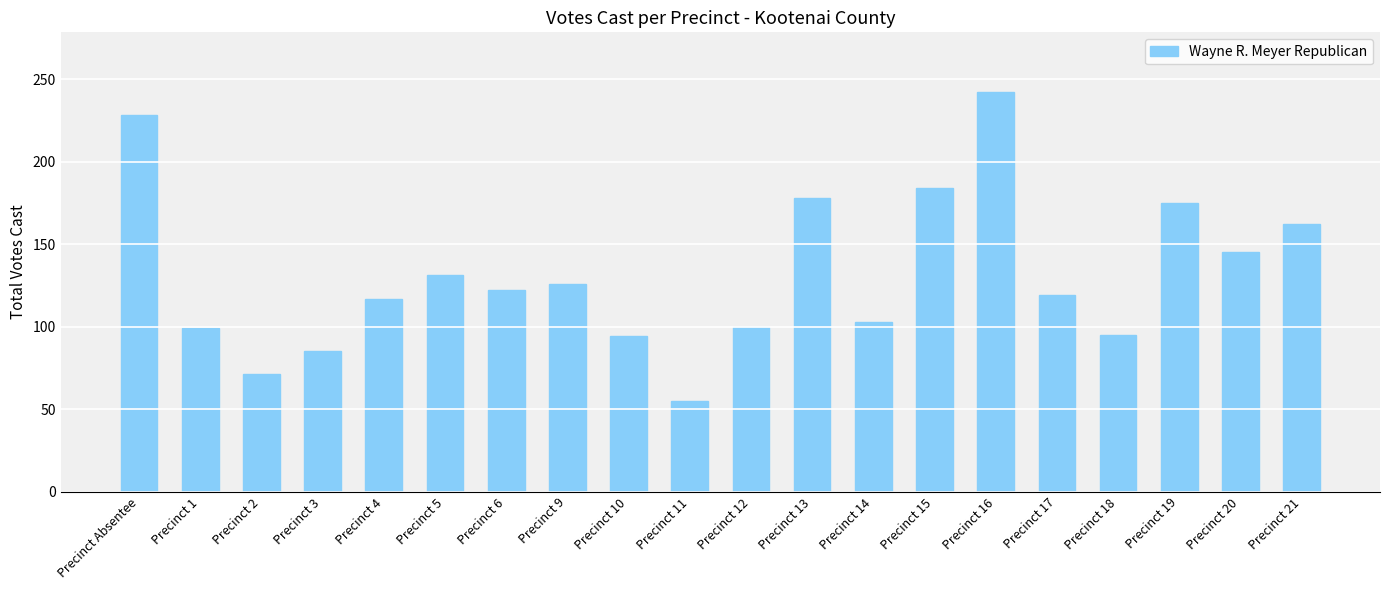

What is the average value?

132